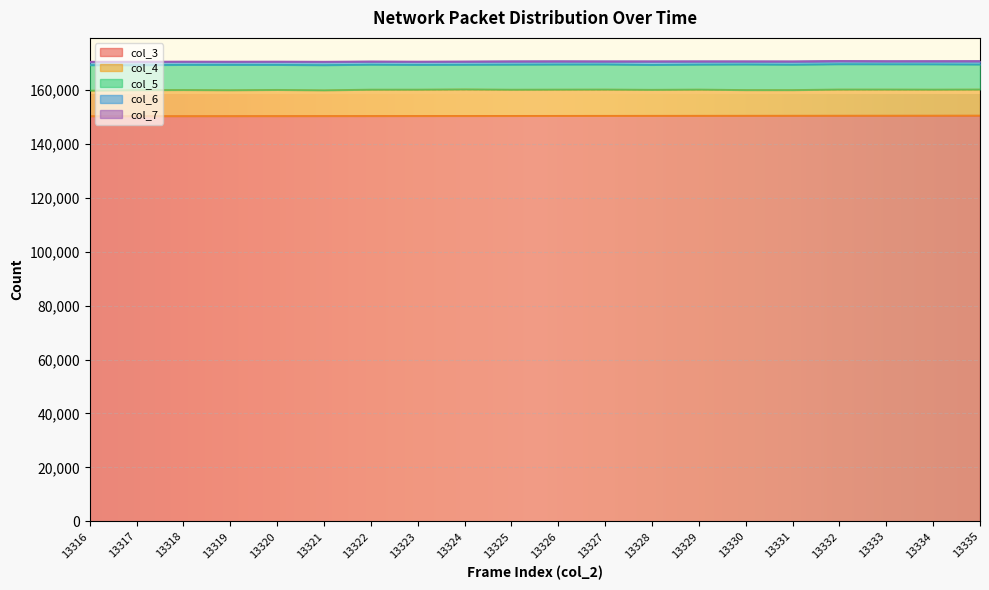

Between 13318 and 13316, which is larger?

13318